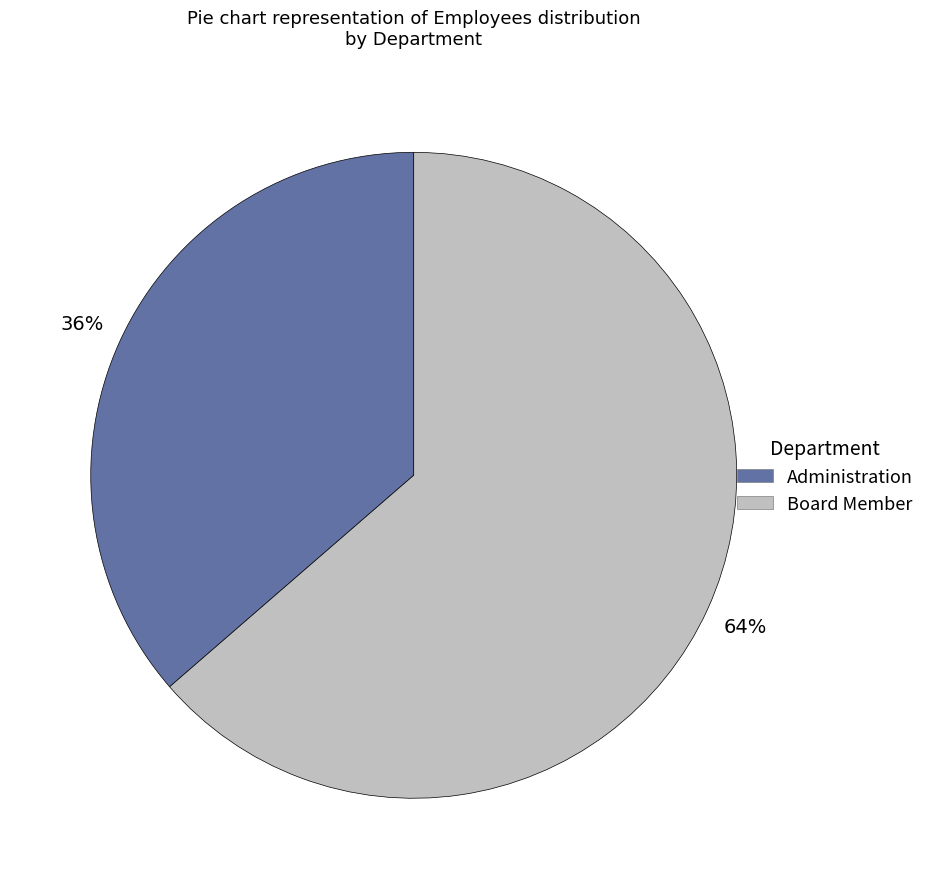

What is the ratio of the value at Administration to the value at Board Member?

0.6